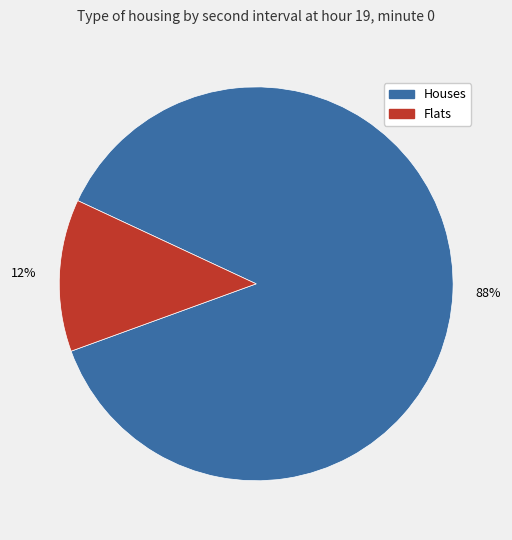

Is the sum of Flats and Houses greater than half?

Yes